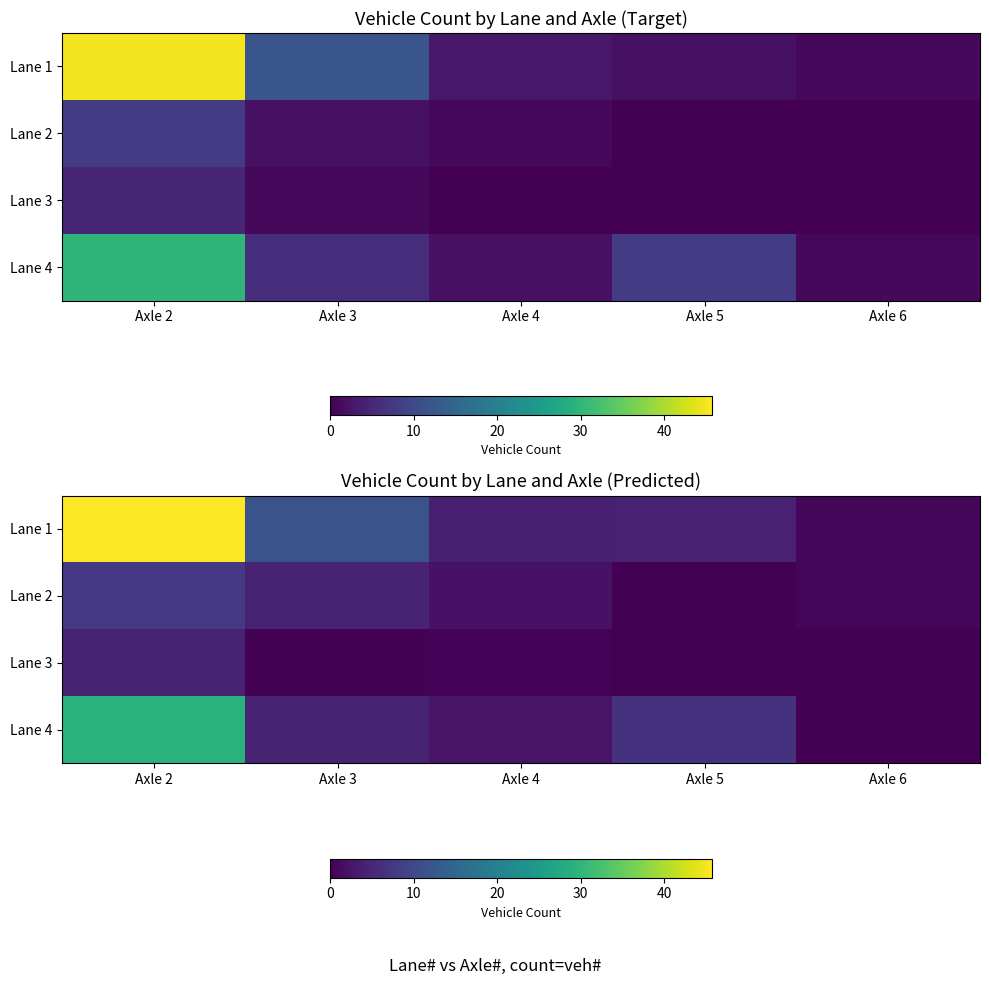

What is the total value across all series at Axle 5?

10.9